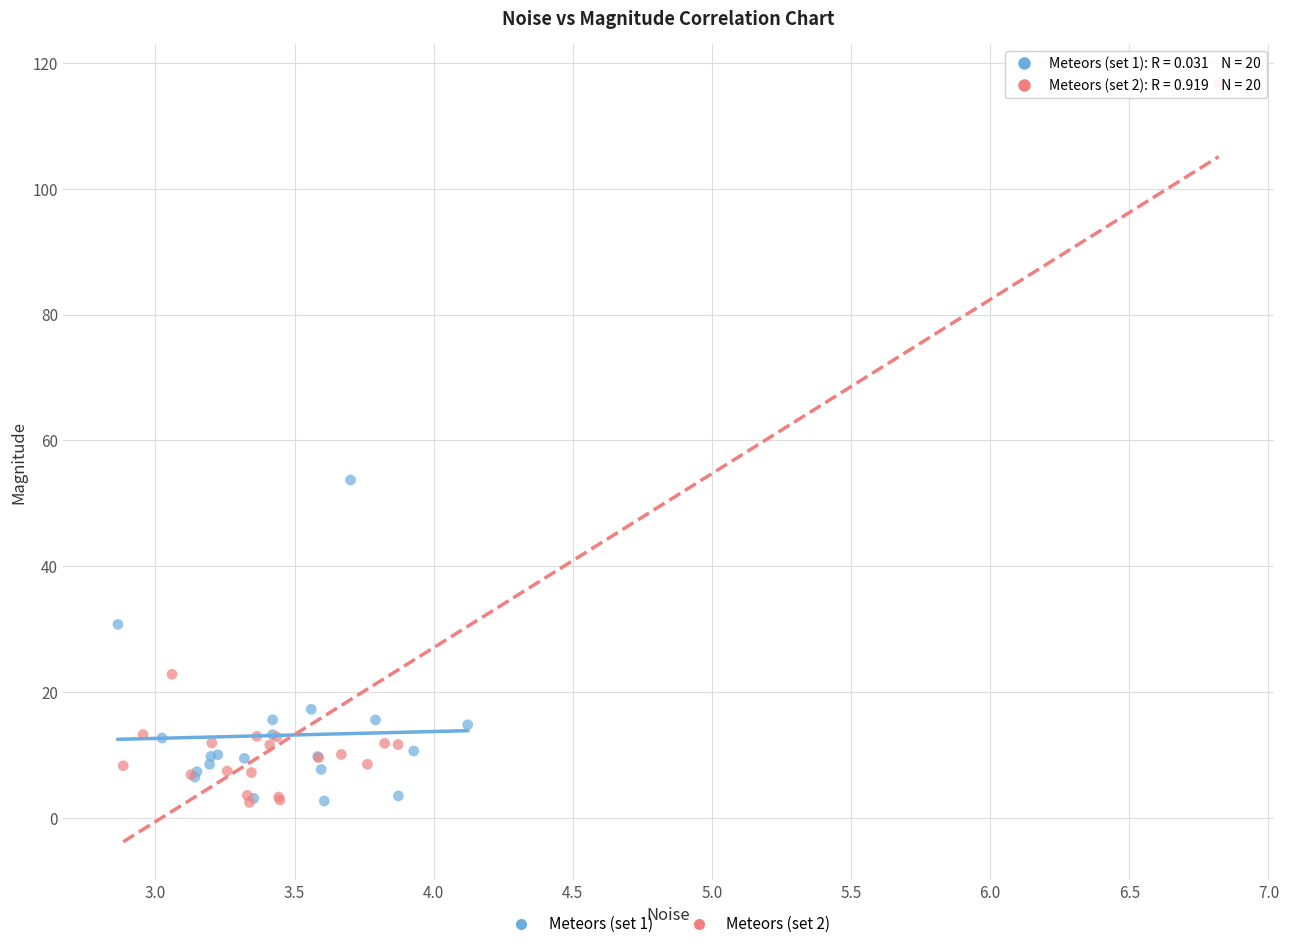

Which series contains the highest Y value?

Meteors (set 2)